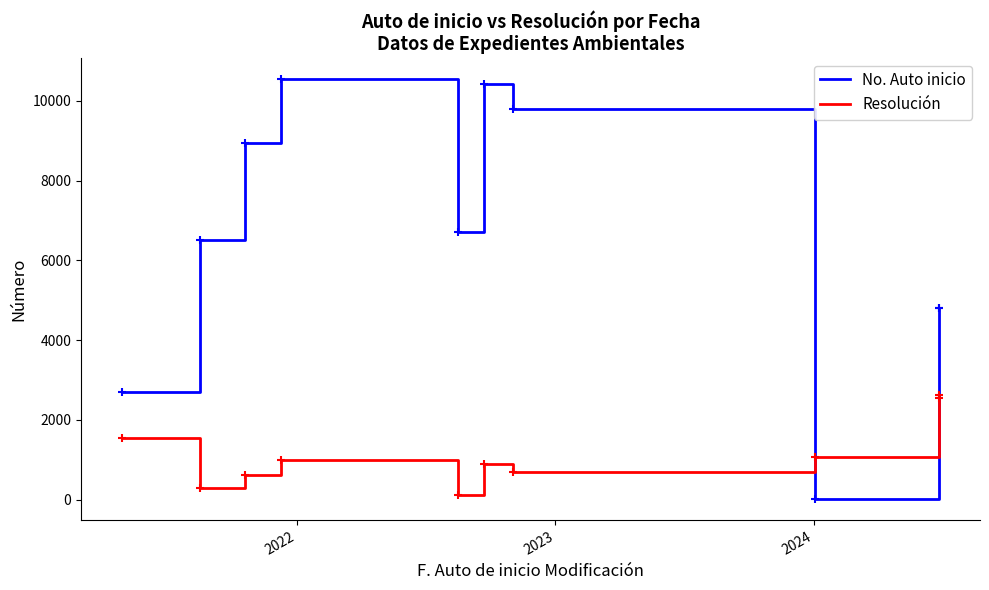

What is the difference between the maximum and minimum values in the No. Auto inicio series?

10534